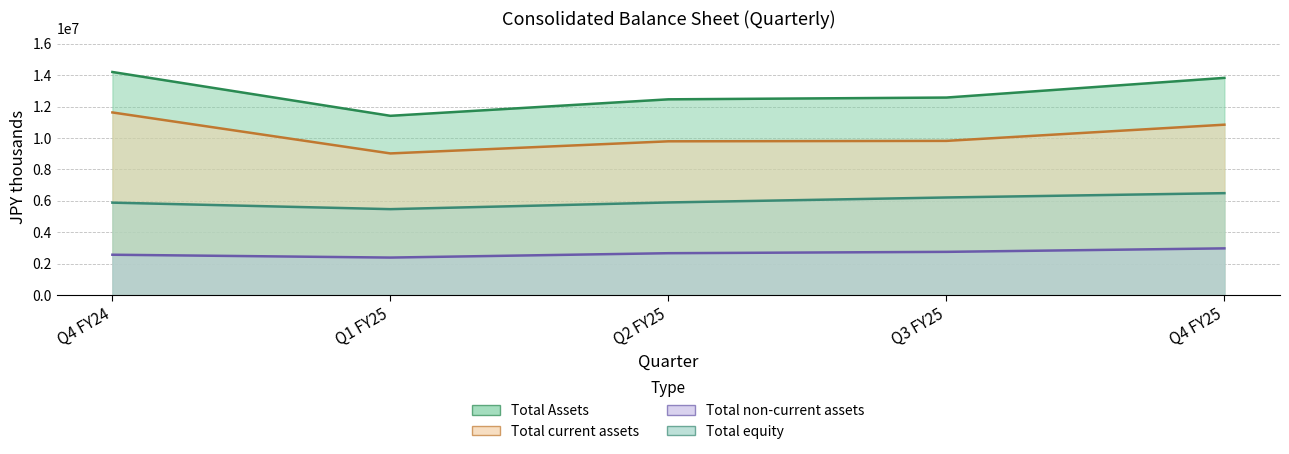

List the series in order of their overall mean, highest first.

Total Assets, Total current assets, Total equity, Total non-current assets